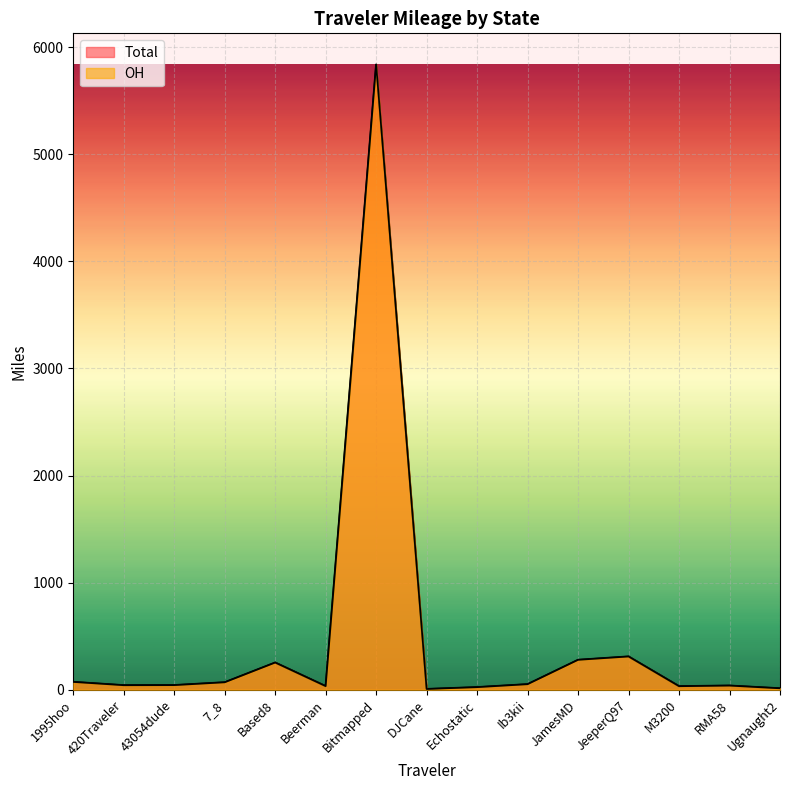

How many lines are shown in the chart?

2